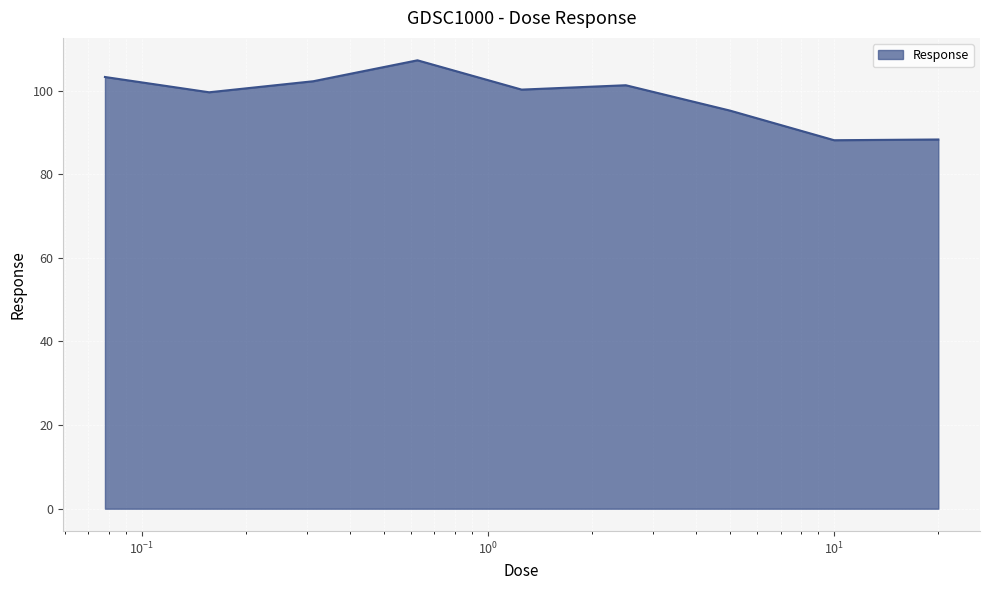

What is the difference between the second highest and minimum values?

15.1